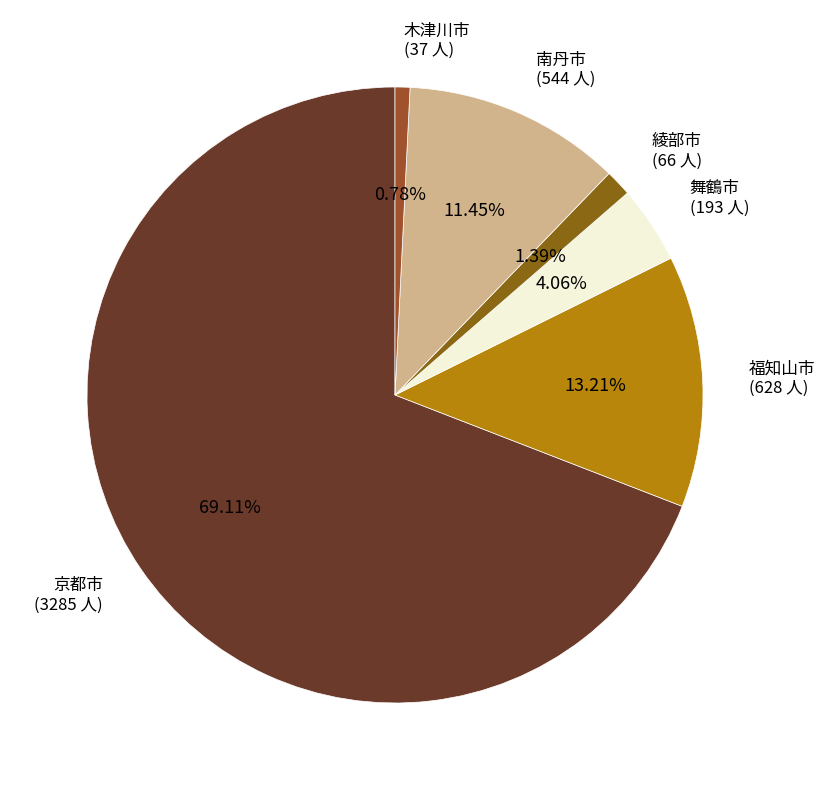

Approximately how many times larger is the value at 京都市 compared to 舞鶴市?

17.0